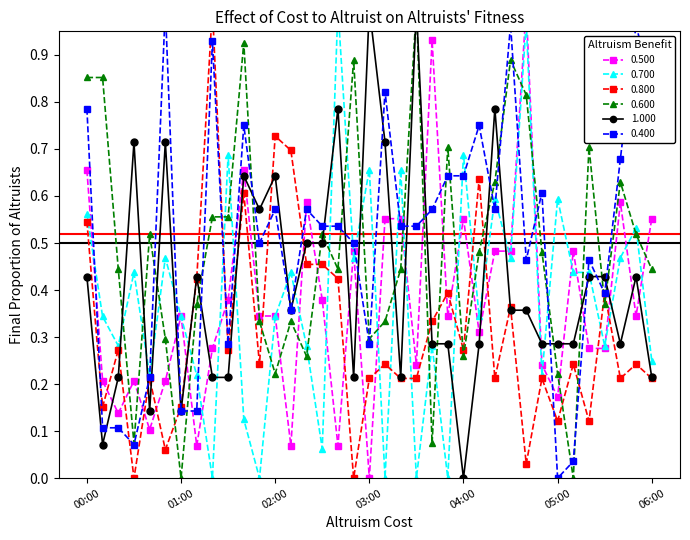

Reading left to right, extract all data points from this chart.

0.500: 00:00=0.7	00:10=0.2	00:20=0.1	00:30=0.2	00:40=0.1	00:50=0.2	01:00=0.3	01:10=0.1	01:20=0.3	01:30=0.4	01:40=0.7	01:50=0.3	02:00=0.3	02:10=0.1	02:20=0.6	02:30=0.4	02:40=0.1	02:50=0.5	03:00=0.0	03:10=0.6	03:20=0.6	03:30=0.2	03:40=0.9	03:50=0.3	04:00=0.6	04:10=0.3	04:20=0.5	04:30=0.5	04:40=1.0	04:50=0.2	05:00=0.2	05:10=0.5	05:20=0.3	05:30=0.3	05:40=0.6	05:50=0.3	06:00=0.6
0.700: 00:00=0.6	00:10=0.3	00:20=0.3	00:30=0.4	00:40=0.2	00:50=0.5	01:00=0.3	01:10=0.2	01:20=0.0	01:30=0.7	01:40=0.1	01:50=0.0	02:00=0.3	02:10=0.4	02:20=0.3	02:30=0.1	02:40=1.0	02:50=0.5	03:00=0.7	03:10=0.0	03:20=0.7	03:30=0.0	03:40=0.3	03:50=0.0	04:00=0.7	04:10=0.3	04:20=0.6	04:30=0.5	04:40=1.0	04:50=0.2	05:00=0.6	05:10=0.4	05:20=0.4	05:30=0.3	05:40=0.5	05:50=0.5	06:00=0.2
0.800: 00:00=0.5	00:10=0.2	00:20=0.3	00:30=0.0	00:40=0.2	00:50=0.1	01:00=0.2	01:10=0.4	01:20=1.0	01:30=0.3	01:40=0.6	01:50=0.2	02:00=0.7	02:10=0.7	02:20=0.5	02:30=0.5	02:40=0.4	02:50=0.0	03:00=0.2	03:10=0.2	03:20=0.2	03:30=0.2	03:40=0.3	03:50=0.4	04:00=0.3	04:10=0.6	04:20=0.2	04:30=0.4	04:40=0.0	04:50=0.2	05:00=0.1	05:10=0.2	05:20=0.1	05:30=0.4	05:40=0.2	05:50=0.2	06:00=0.2
0.600: 00:00=0.9	00:10=0.9	00:20=0.4	00:30=0.1	00:40=0.5	00:50=0.3	01:00=0.0	01:10=0.4	01:20=0.6	01:30=0.6	01:40=0.9	01:50=0.3	02:00=0.2	02:10=0.3	02:20=0.3	02:30=0.5	02:40=0.4	02:50=0.9	03:00=0.3	03:10=0.3	03:20=0.4	03:30=1.0	03:40=0.1	03:50=0.7	04:00=0.3	04:10=0.5	04:20=0.6	04:30=0.9	04:40=0.8	04:50=0.5	05:00=0.2	05:10=0.0	05:20=0.7	05:30=0.4	05:40=0.6	05:50=0.5	06:00=0.4
1.000: 00:00=0.4	00:10=0.1	00:20=0.2	00:30=0.7	00:40=0.1	00:50=0.7	01:00=0.1	01:10=0.4	01:20=0.2	01:30=0.2	01:40=0.6	01:50=0.6	02:00=0.6	02:10=0.4	02:20=0.5	02:30=0.5	02:40=0.8	02:50=0.2	03:00=1.0	03:10=0.7	03:20=0.2	03:30=1.0	03:40=0.3	03:50=0.3	04:00=0.0	04:10=0.3	04:20=0.8	04:30=0.4	04:40=0.4	04:50=0.3	05:00=0.3	05:10=0.3	05:20=0.4	05:30=0.4	05:40=0.3	05:50=0.4	06:00=0.2
0.400: 00:00=0.8	00:10=0.1	00:20=0.1	00:30=0.1	00:40=0.2	00:50=1.0	01:00=0.1	01:10=0.1	01:20=0.9	01:30=0.3	01:40=0.8	01:50=0.5	02:00=0.6	02:10=0.4	02:20=0.6	02:30=0.5	02:40=0.5	02:50=0.5	03:00=0.3	03:10=0.8	03:20=0.5	03:30=0.5	03:40=0.6	03:50=0.6	04:00=0.6	04:10=0.8	04:20=0.6	04:30=1.0	04:40=0.5	04:50=0.6	05:00=0.0	05:10=0.0	05:20=0.5	05:30=0.4	05:40=0.7	05:50=1.0	06:00=0.8